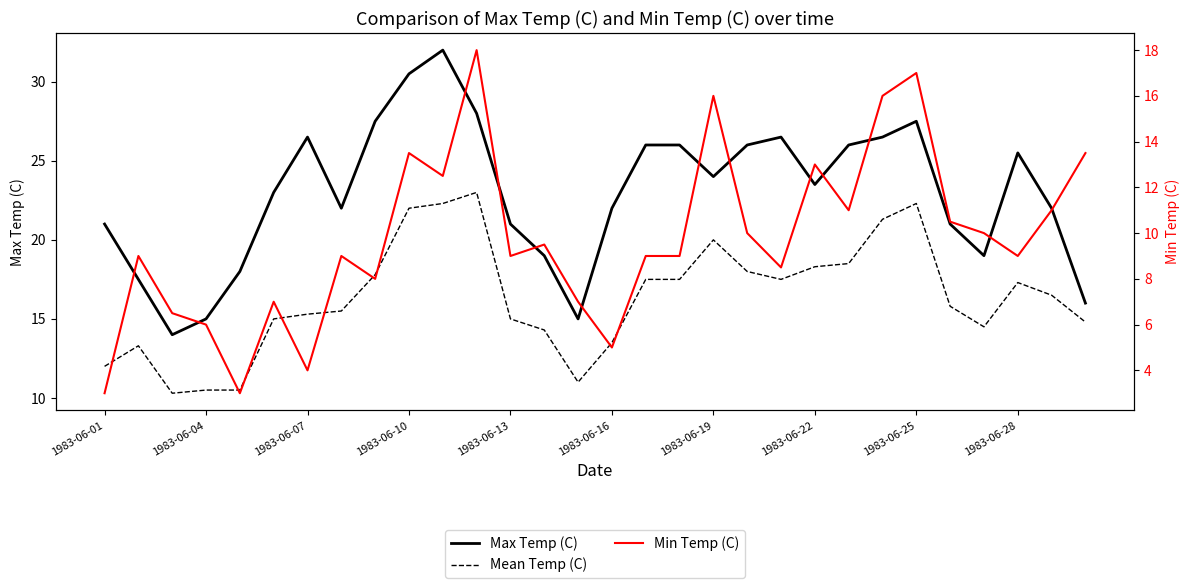

True or false: Mean Temp (C) and Max Temp (C) intersect in this chart.

False